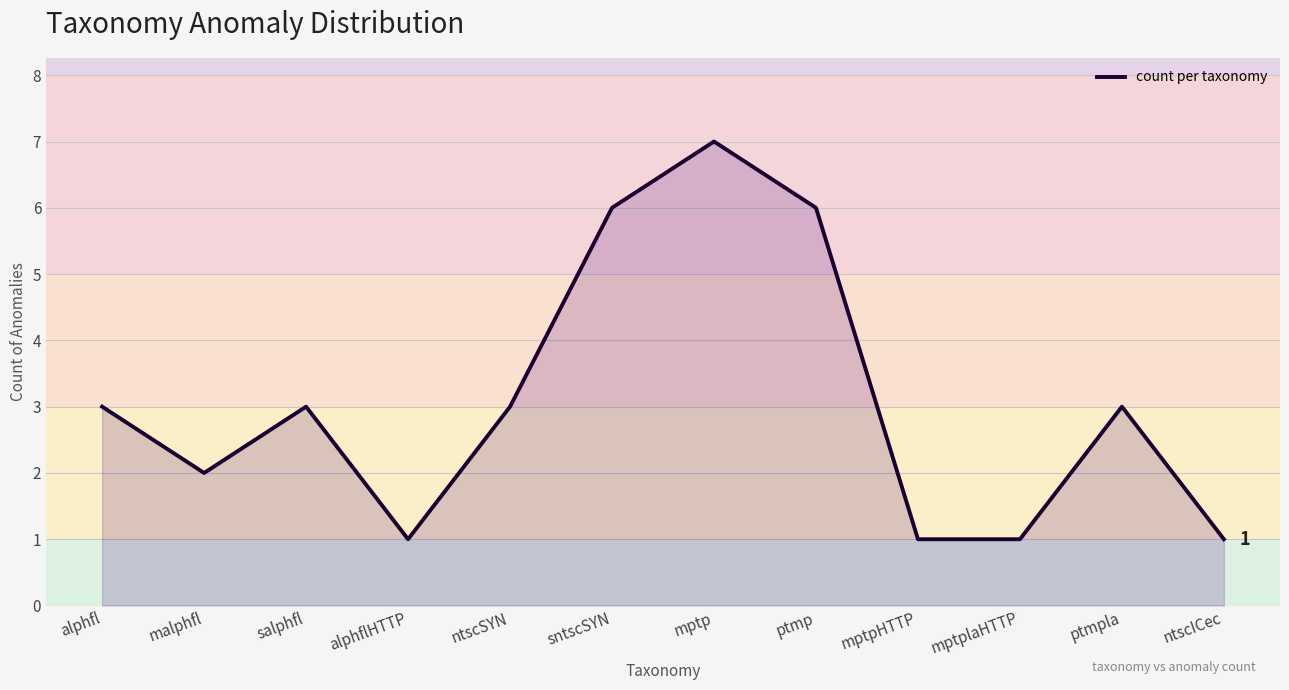

The chart shows a value of 1 at mptplaHTTP. True or false?

True